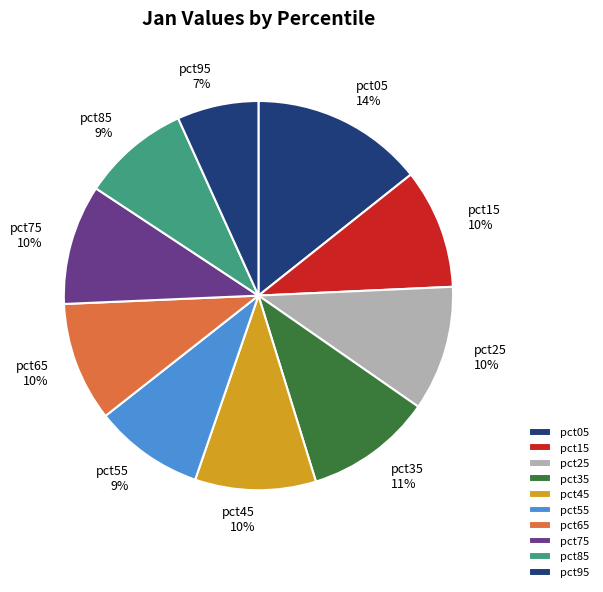

Which category has the smallest portion of the pie?

pct95